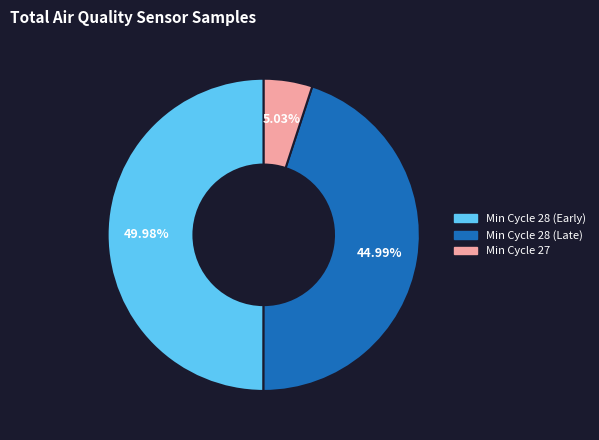

Count the number of slices in the pie.

3